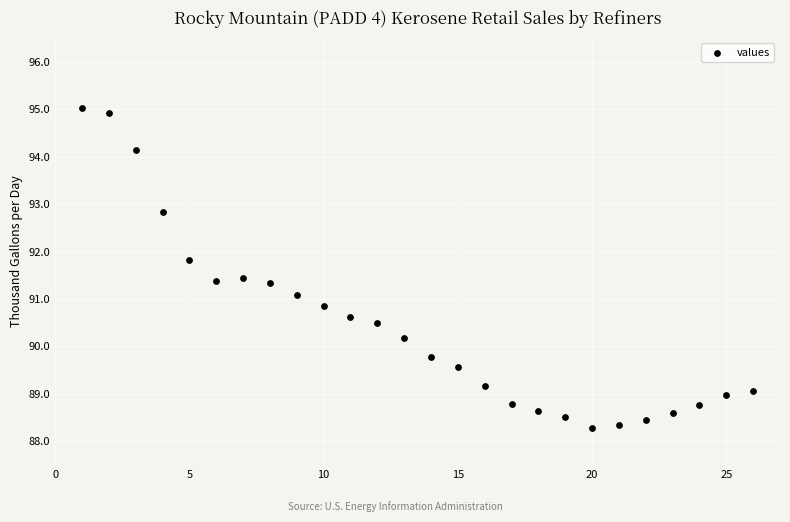

What is the range of Y values (max minus min)?

6.7